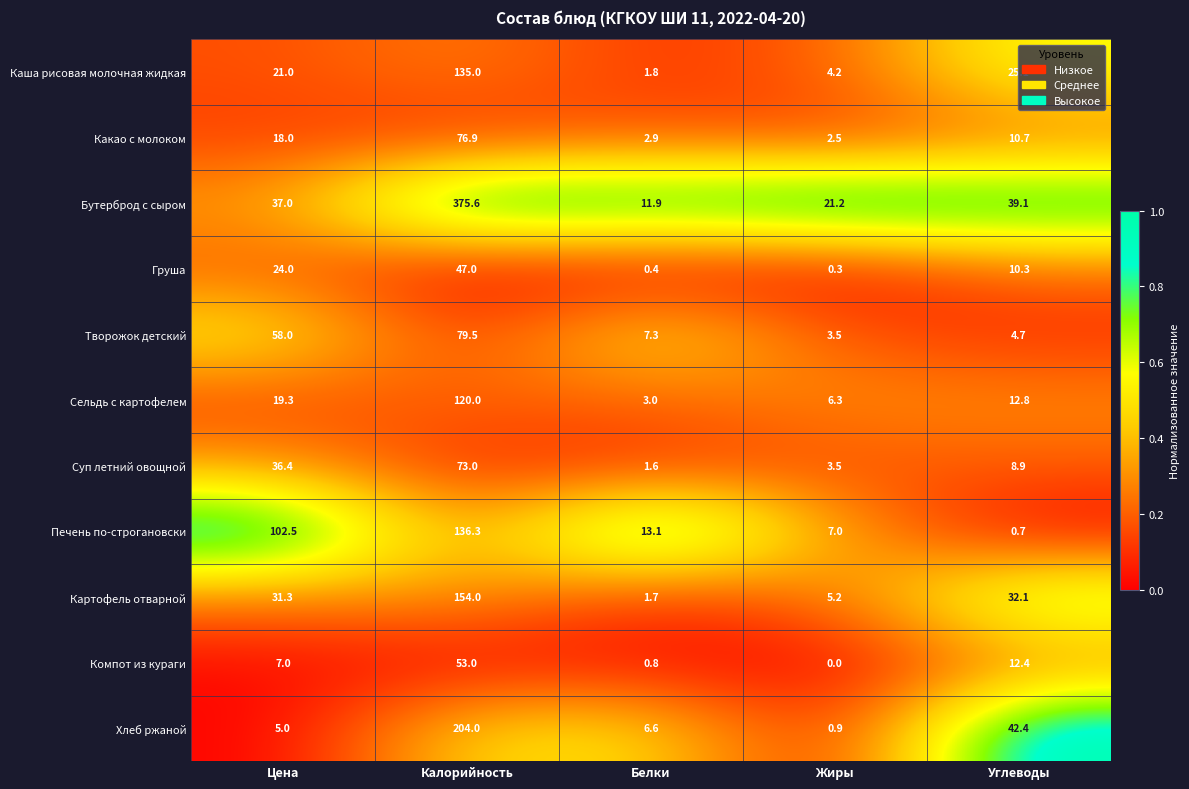

How many data points does each series have?

5